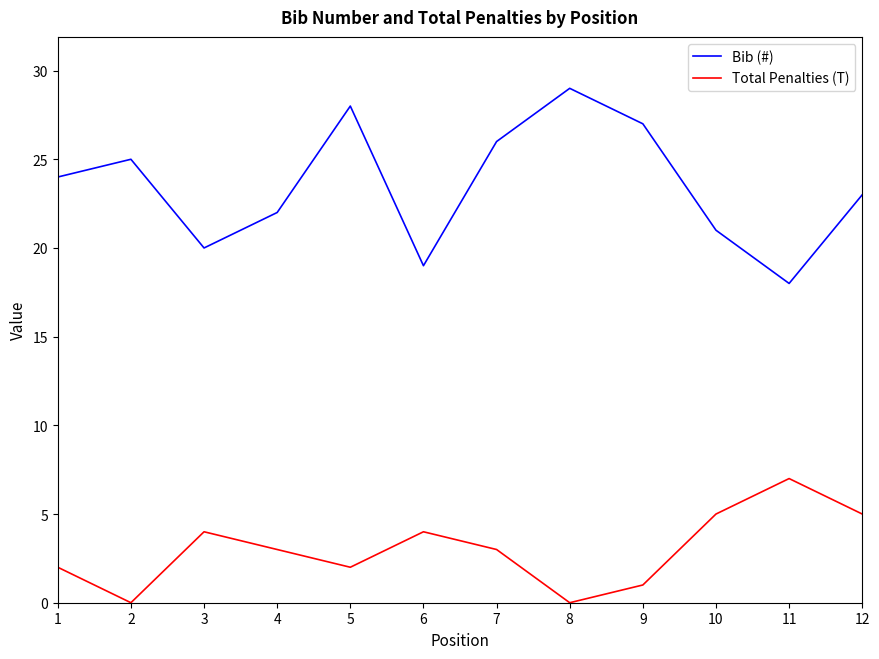

What is the sum of all Bib (#) values?

282